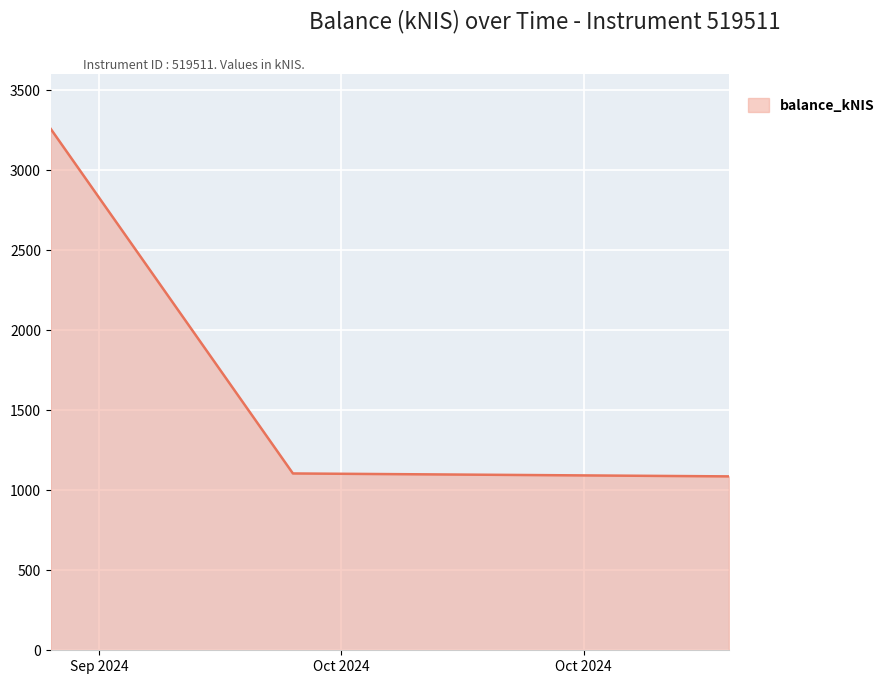

What is the greatest value displayed?

3257.2